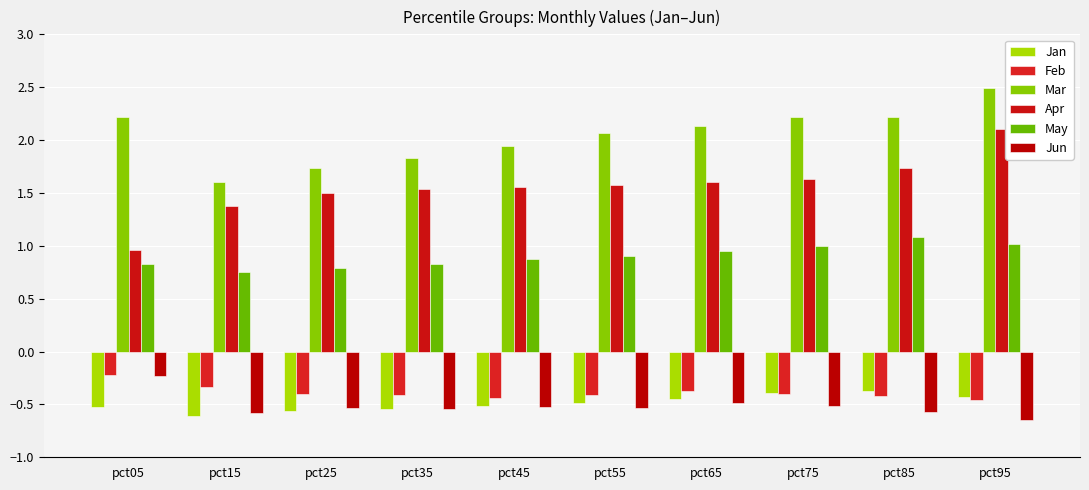

The value of Mar at pct65 is 1.4. True or false?

False